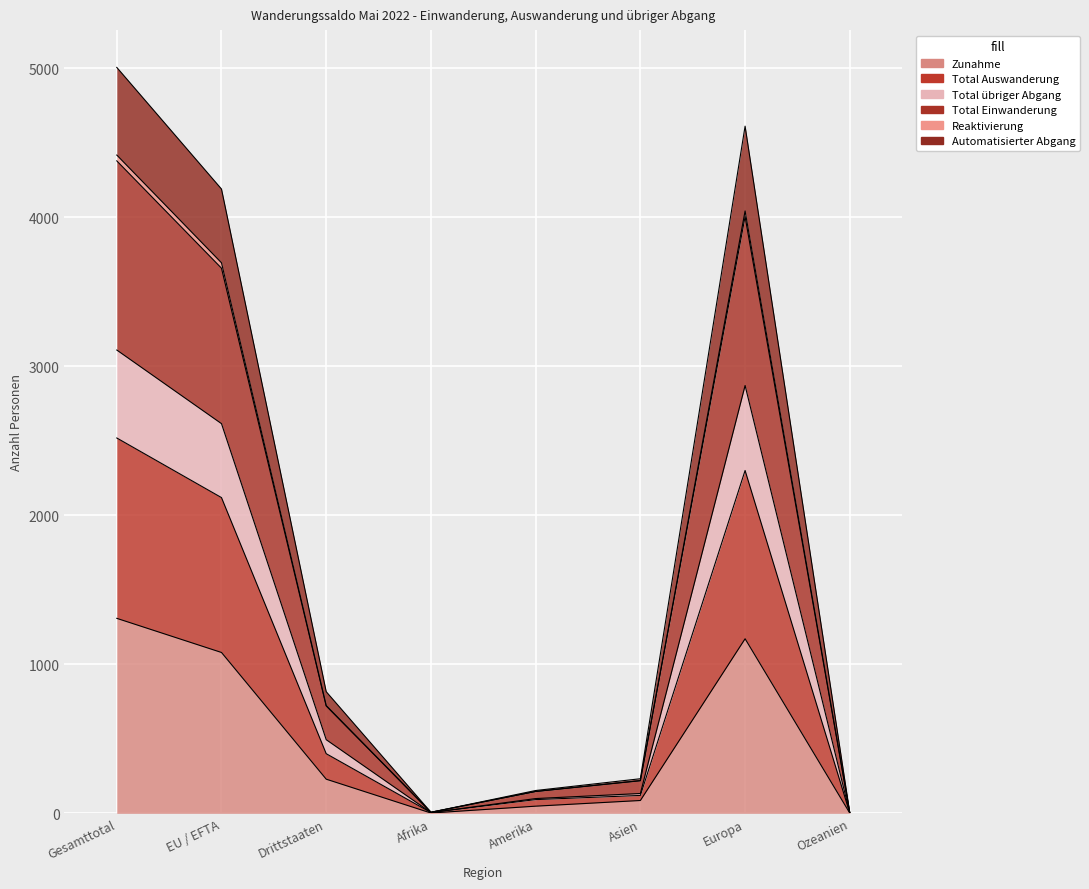

How many interior local peaks does the Total übriger Abgang series have?

1